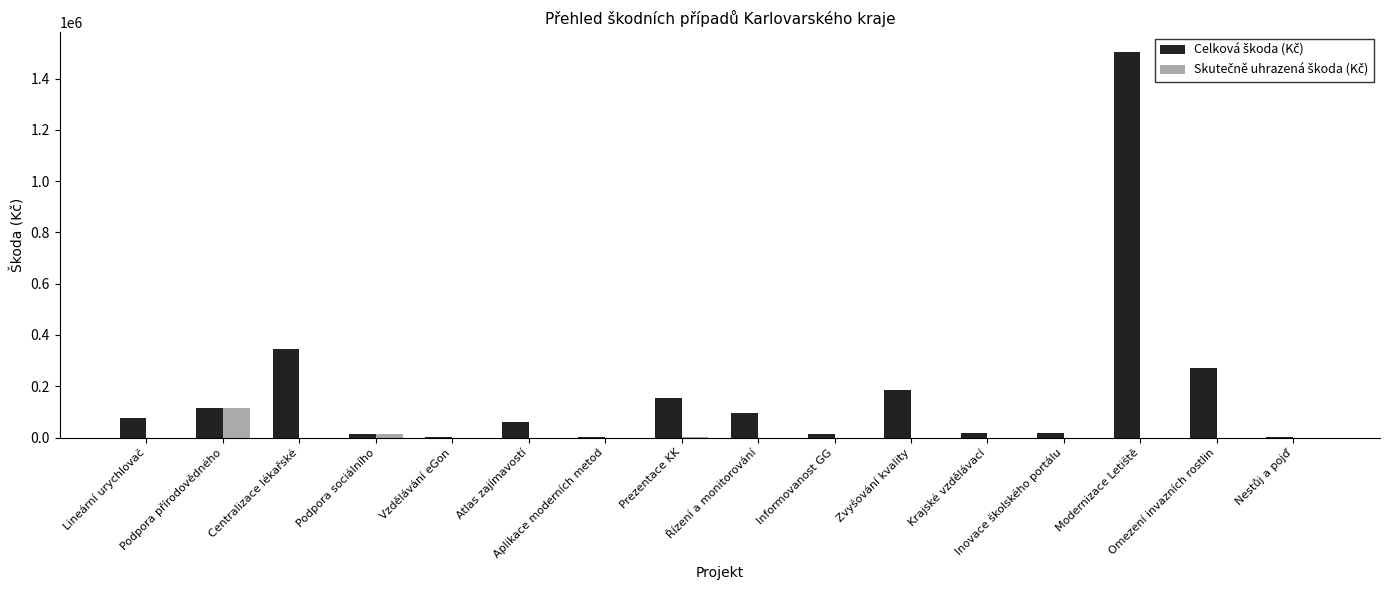

What is the greatest value displayed?

1504746.0